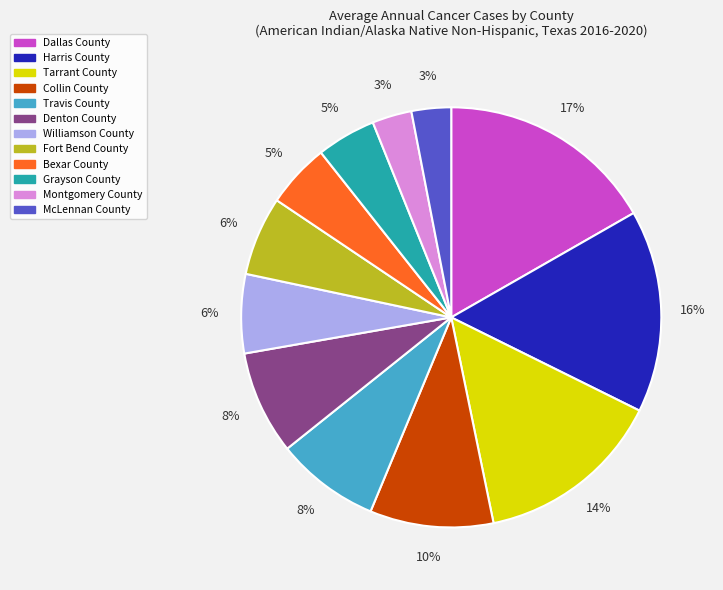

To the nearest percent, what is the difference between the largest and smallest slice percentages?

14%